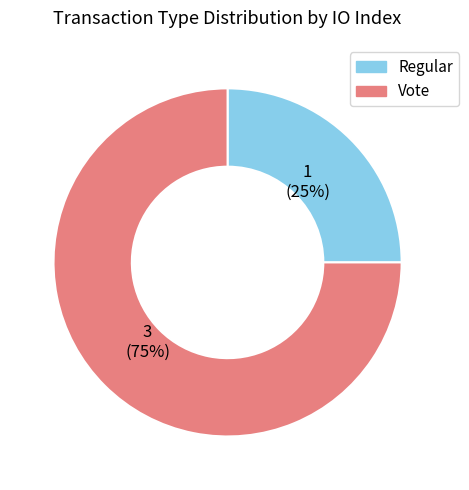

How many slices are in this pie chart?

2